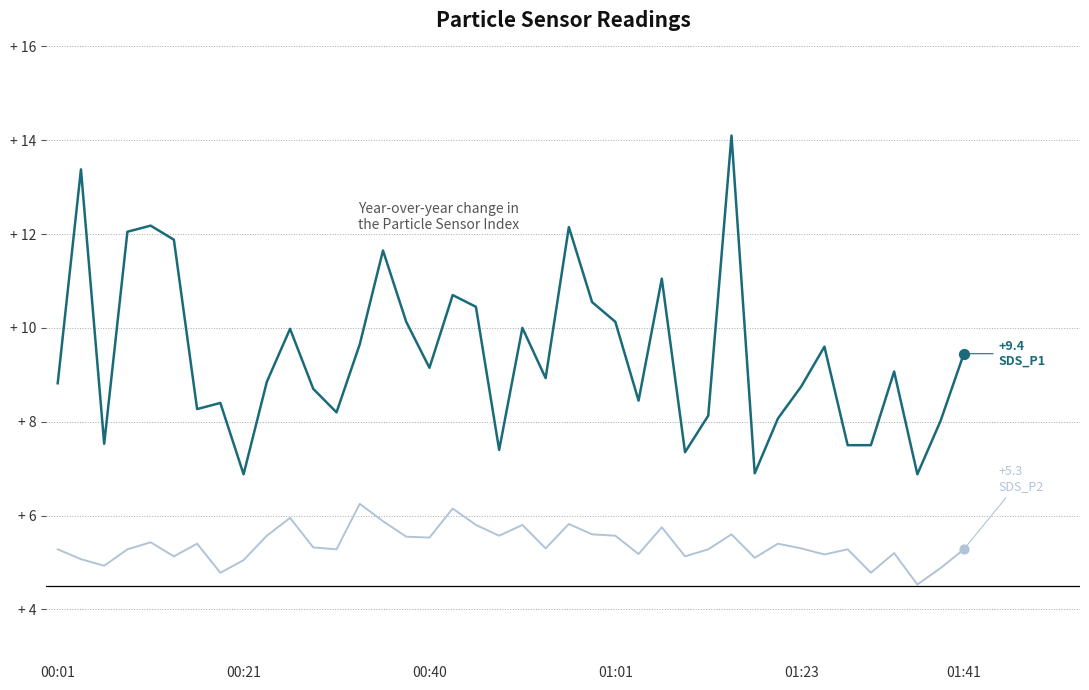

Does the chart have visible grid lines?

Yes